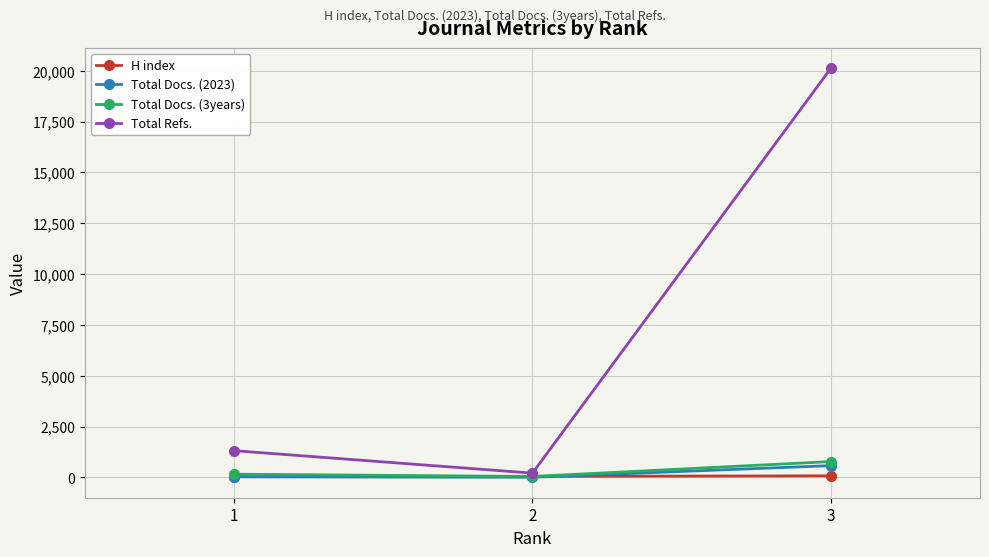

At which category is the sum across all series the highest?

3